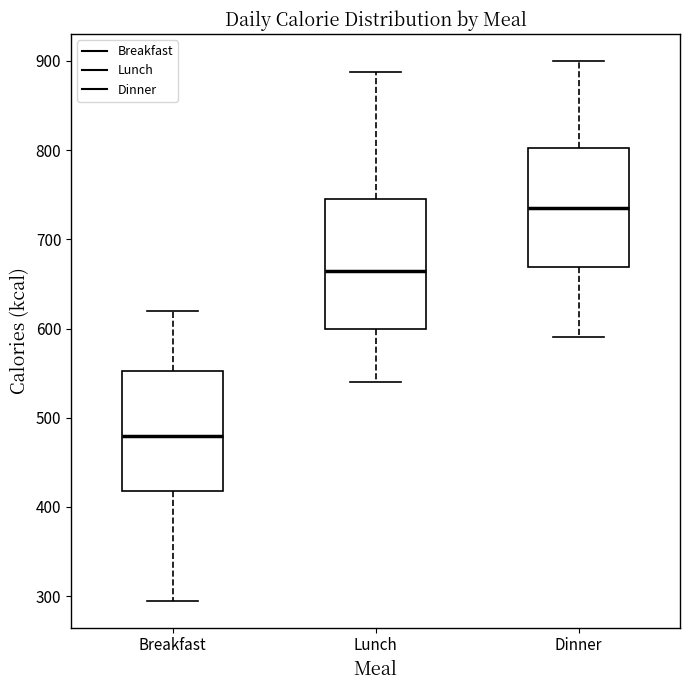

Which box's median line is the highest?

Dinner